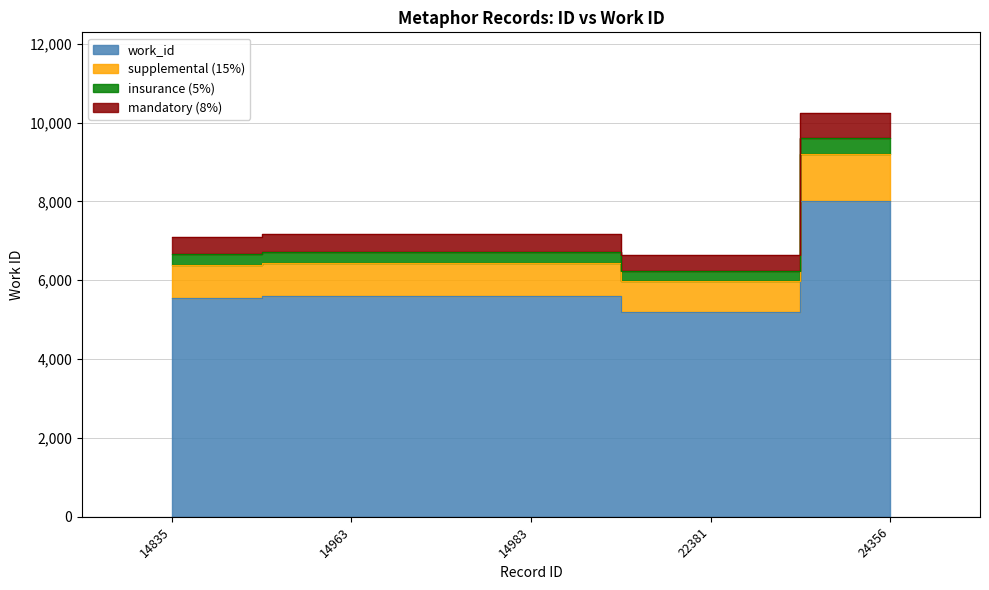

List the labels in order of value, largest first.

24356, 14963, 14983, 14835, 22381